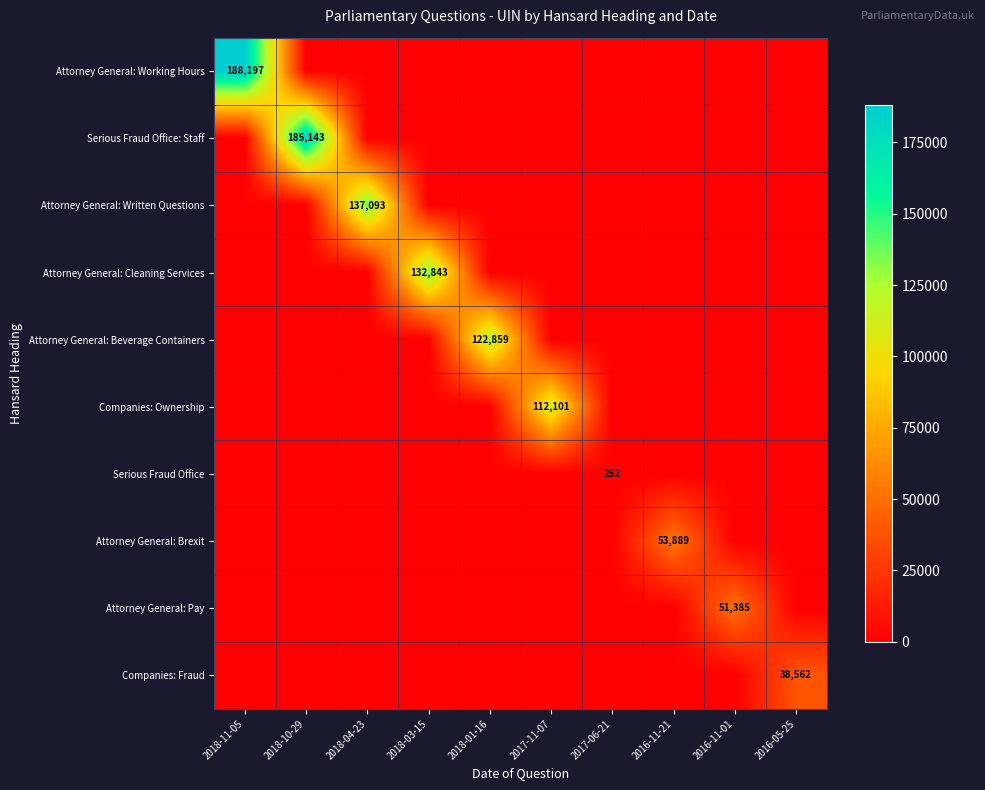

How many distinct data groups are displayed?

10